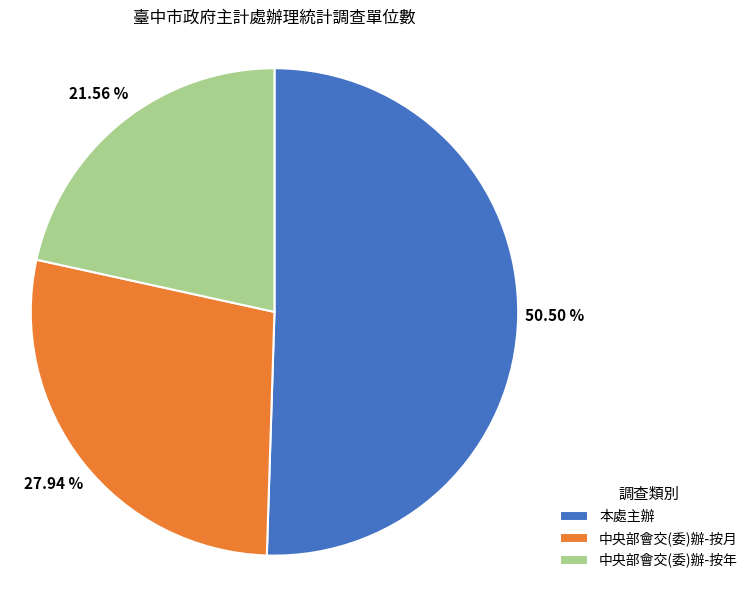

Between 中央部會交(委)辦-按月 and 本處主辦, which is larger?

本處主辦